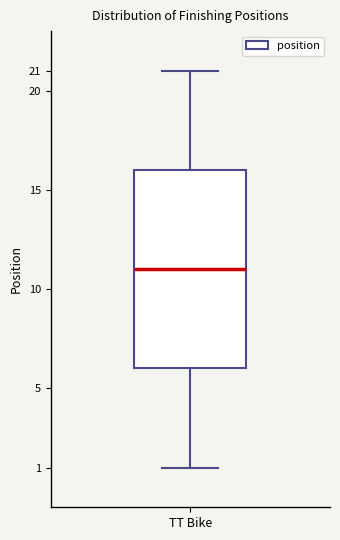

Read this box plot against the y-axis: the position of the median line, the range covered by the box, and the ends of both whiskers. The values are not printed on the chart, so give them approximately, as read against the axis.

median 11, box 6 to 16, whiskers 1 to 21